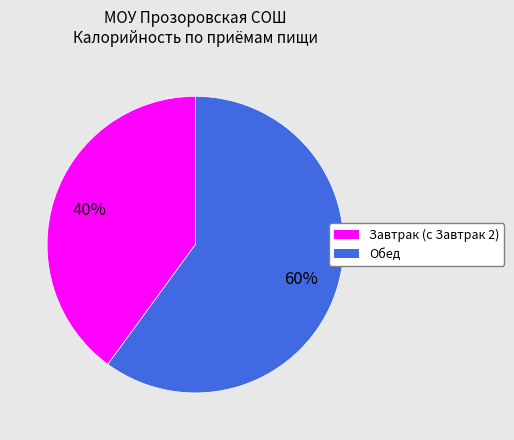

Is Завтрак (с Завтрак 2) the majority of the pie?

No